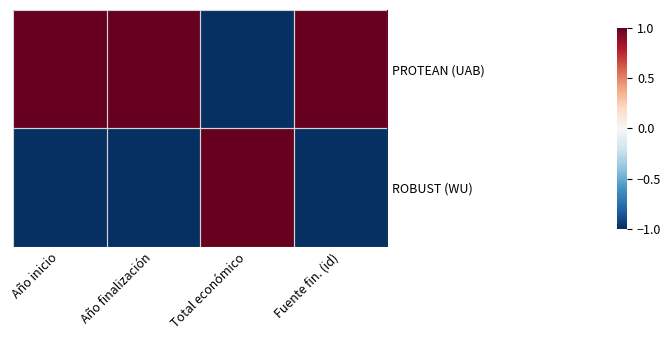

The ROBUST (WU) series shows 0 at Año inicio. True or false?

False